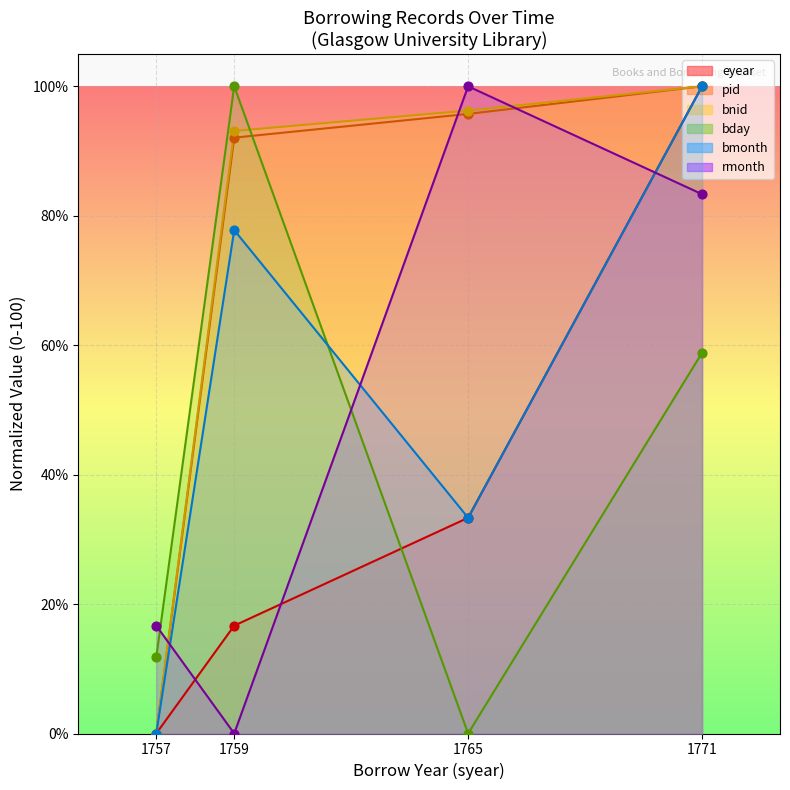

What is the total value across all series at 1765?

358.7